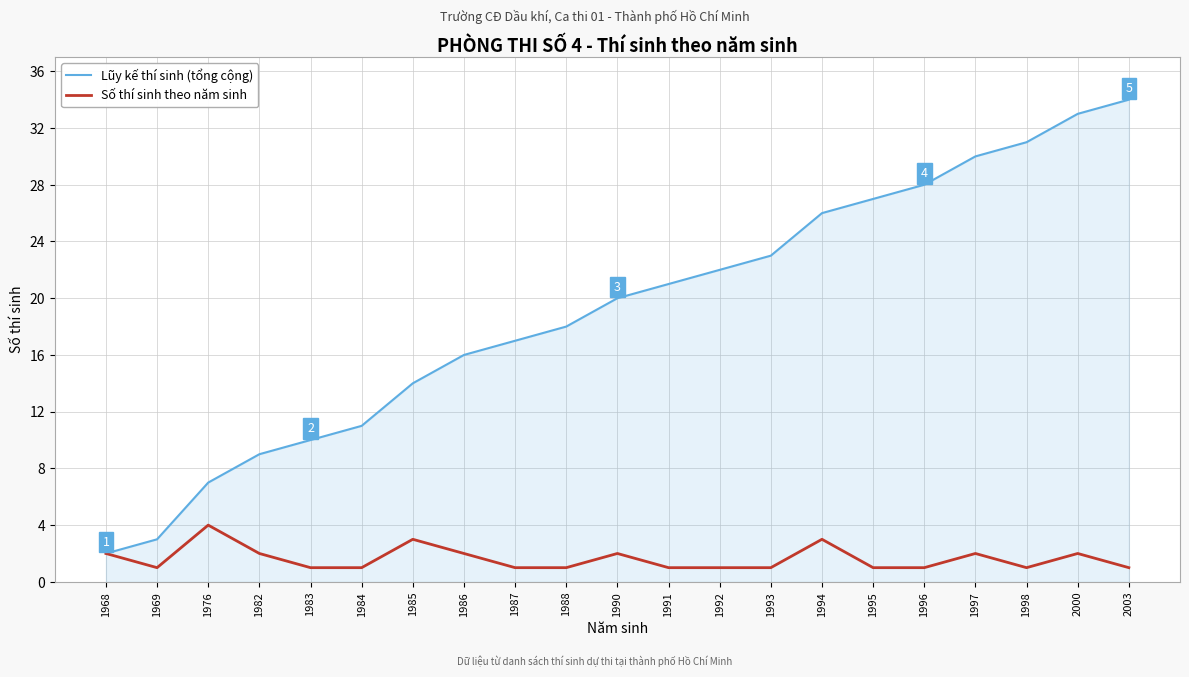

Is it true that Lũy kế thí sinh (tổng cộng) equals 10 at 1983?

True